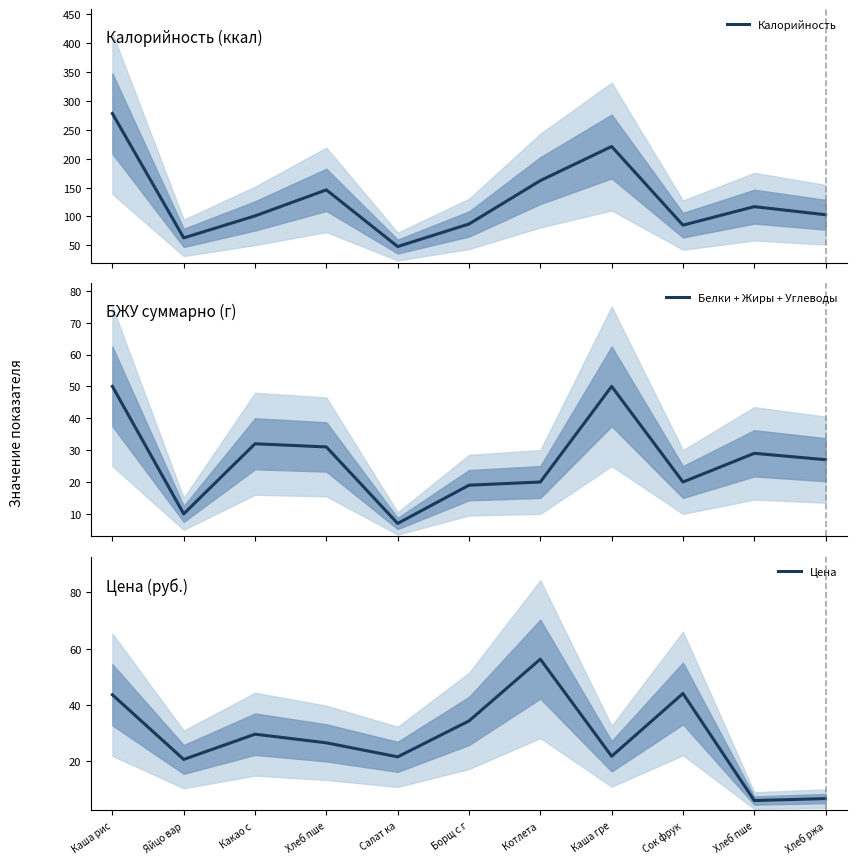

How many interior local peaks does the Белки + Жиры + Углеводы series have?

3